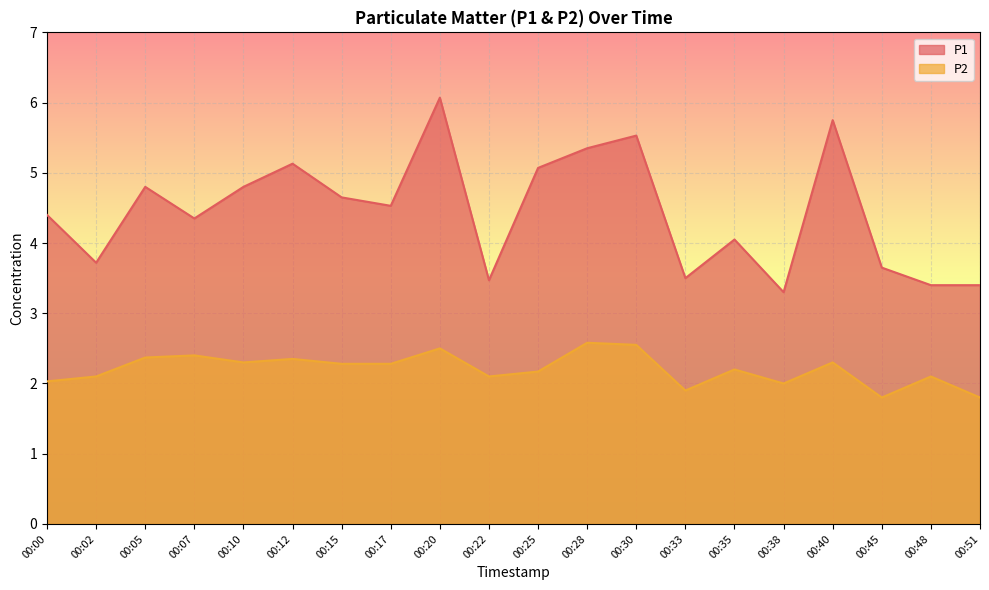

What value does the P1 series have at 00:33?

3.5